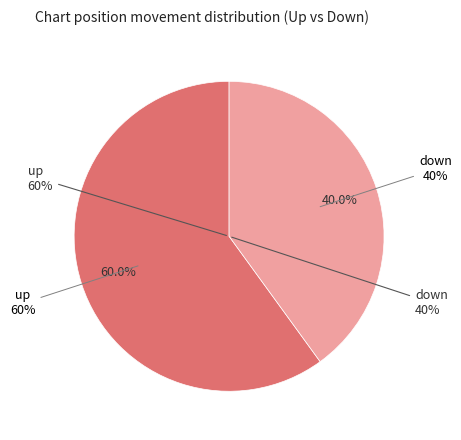

How much of the chart is everything except down?

60.0%